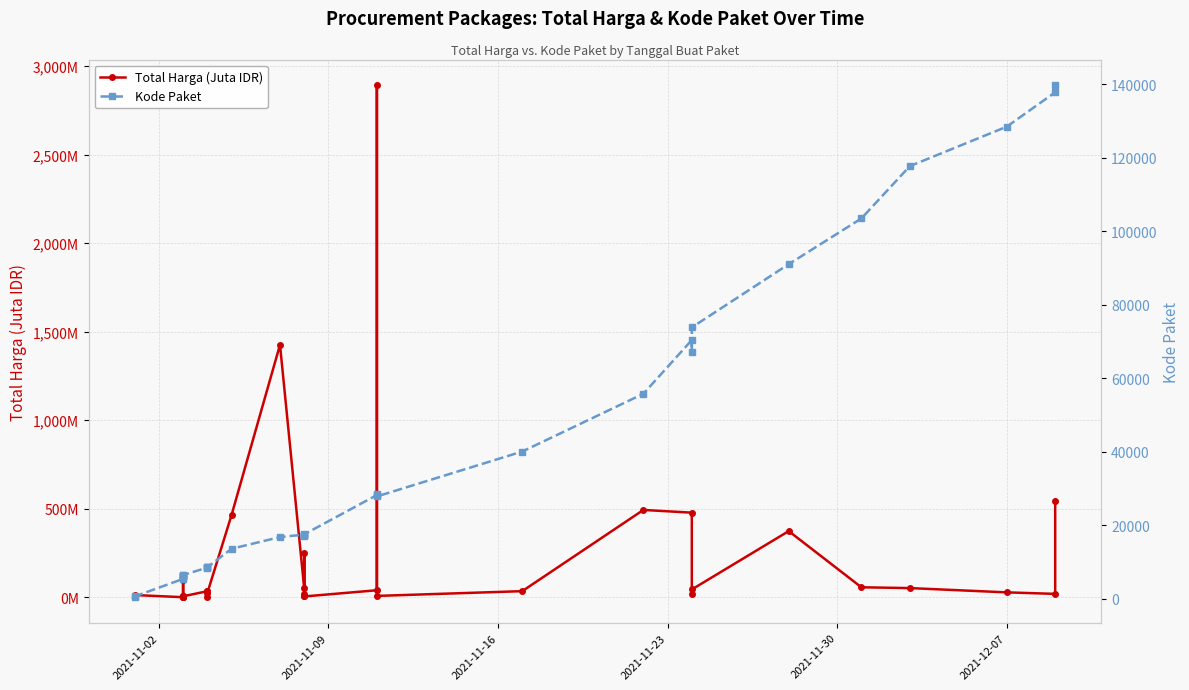

True or false: Kode Paket and Total Harga (Juta IDR) cross at least once.

False